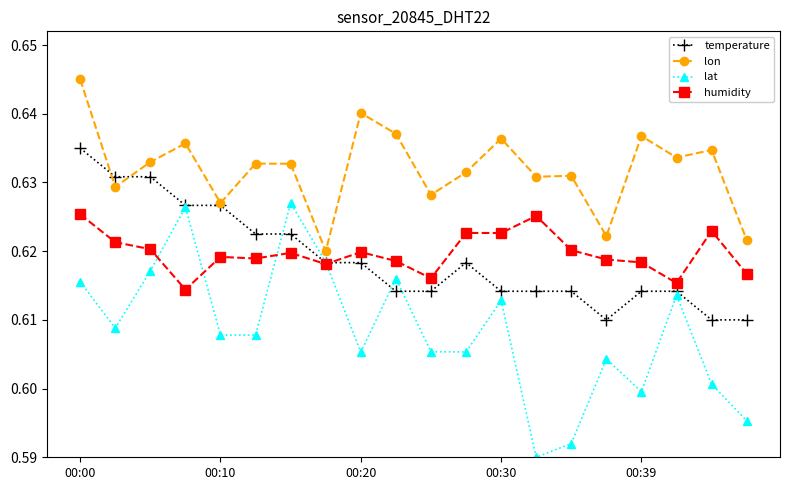

In lon, how many points are higher than both neighbors (excluding endpoints)?

7